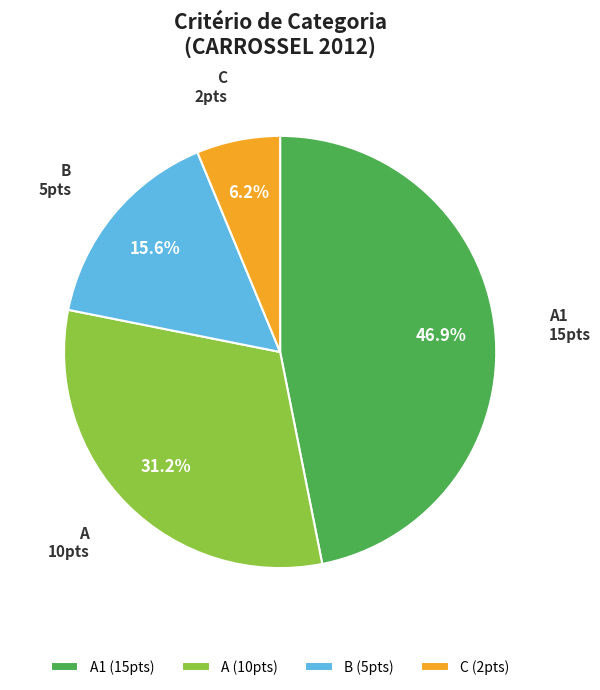

To the nearest percent, what is the difference between the B and C slice percentages?

9%